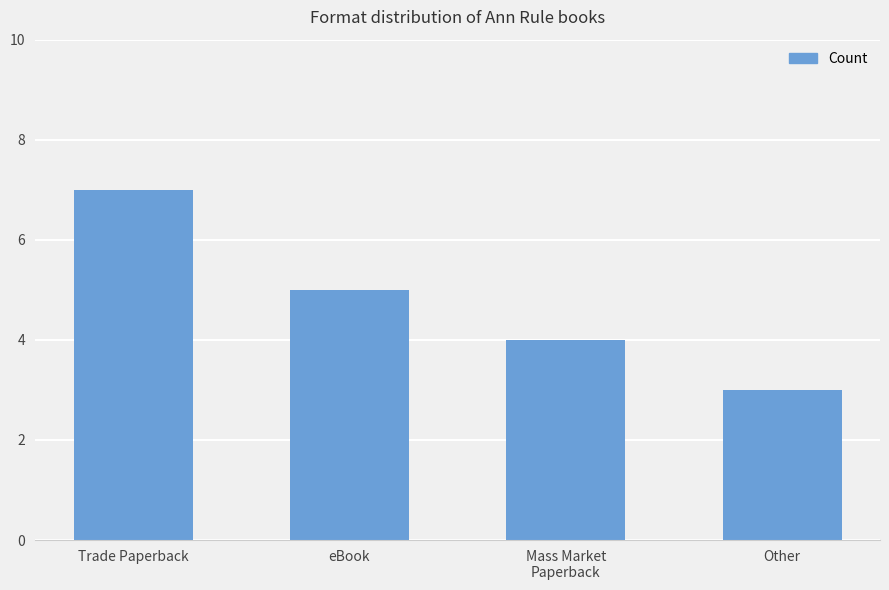

What value does the data have at eBook?

5